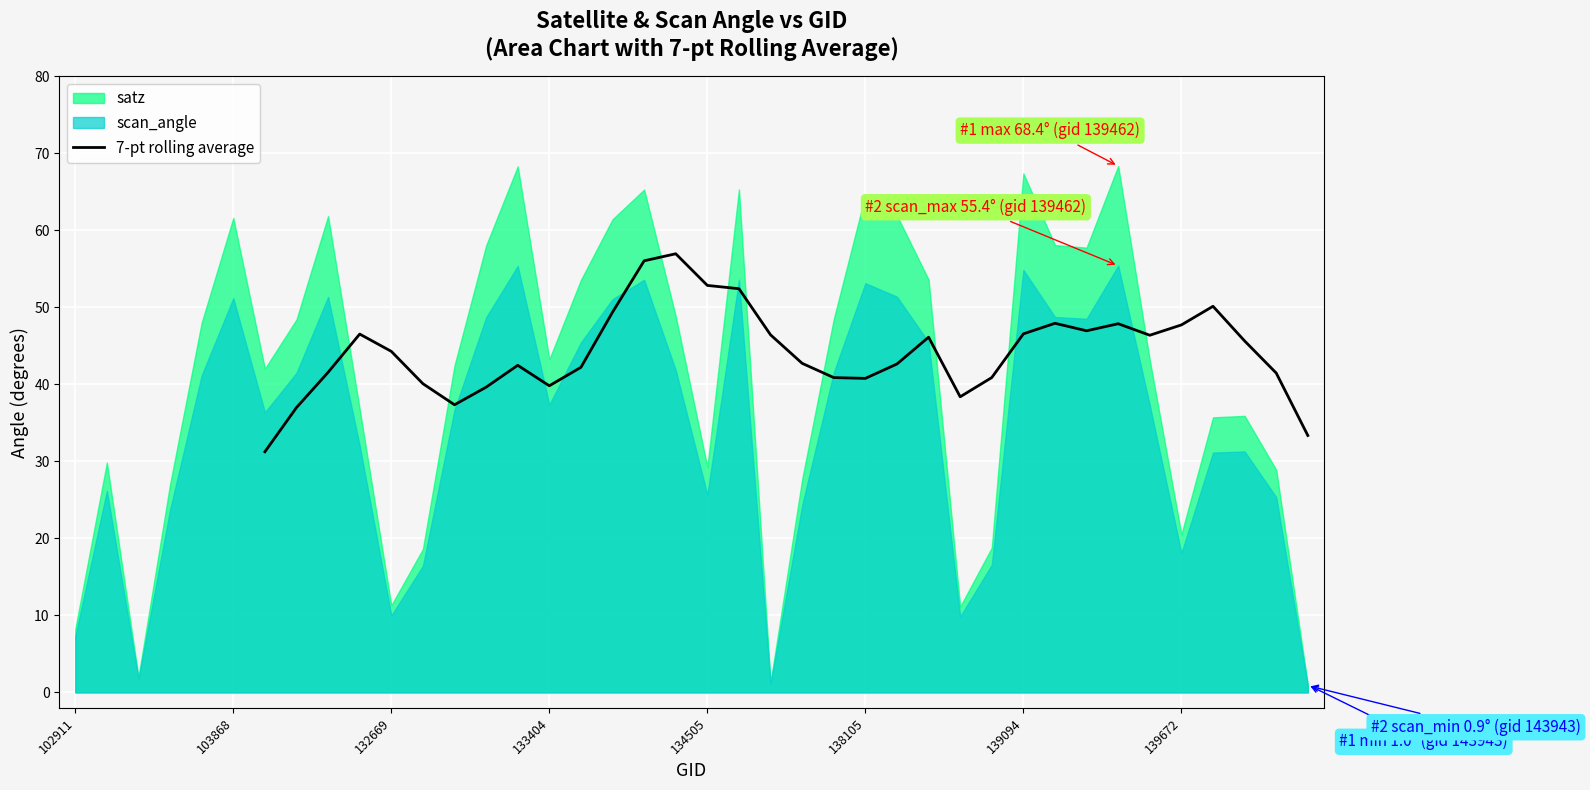

True or false: there are more than 2 points higher than both neighbors.

True